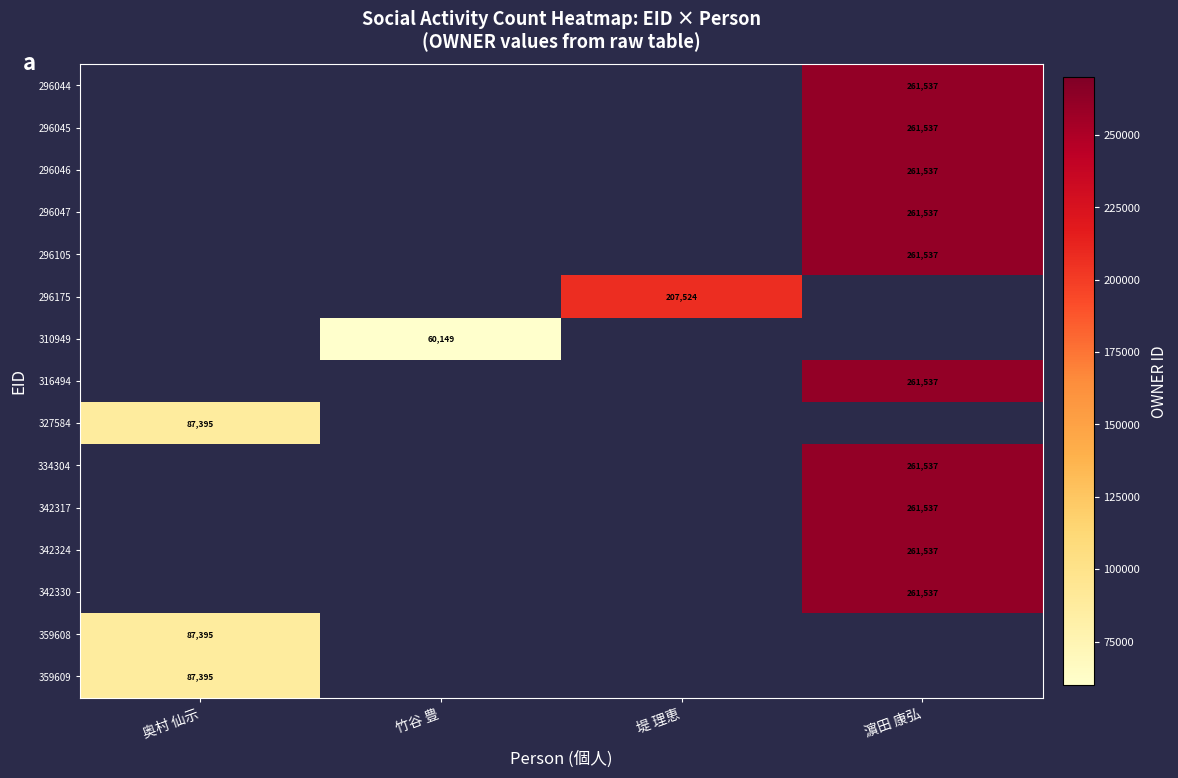

True or false: 296045 has a value of 261537 at 濵田 康弘.

True